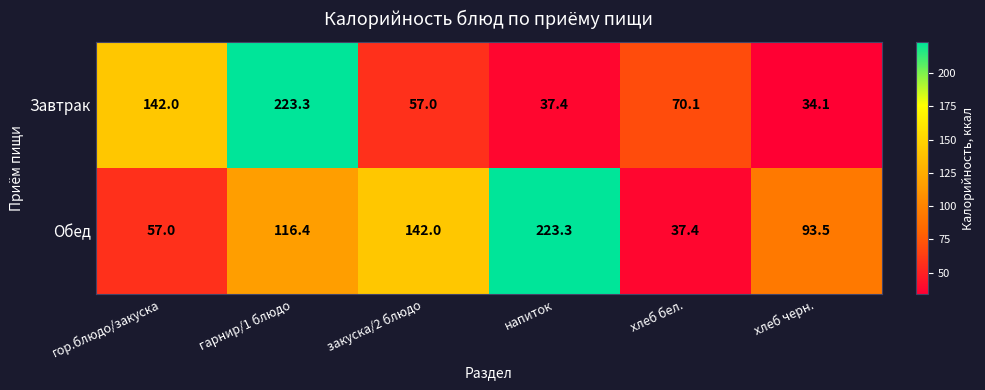

At which category is the sum across all series the highest?

гарнир/1 блюдо